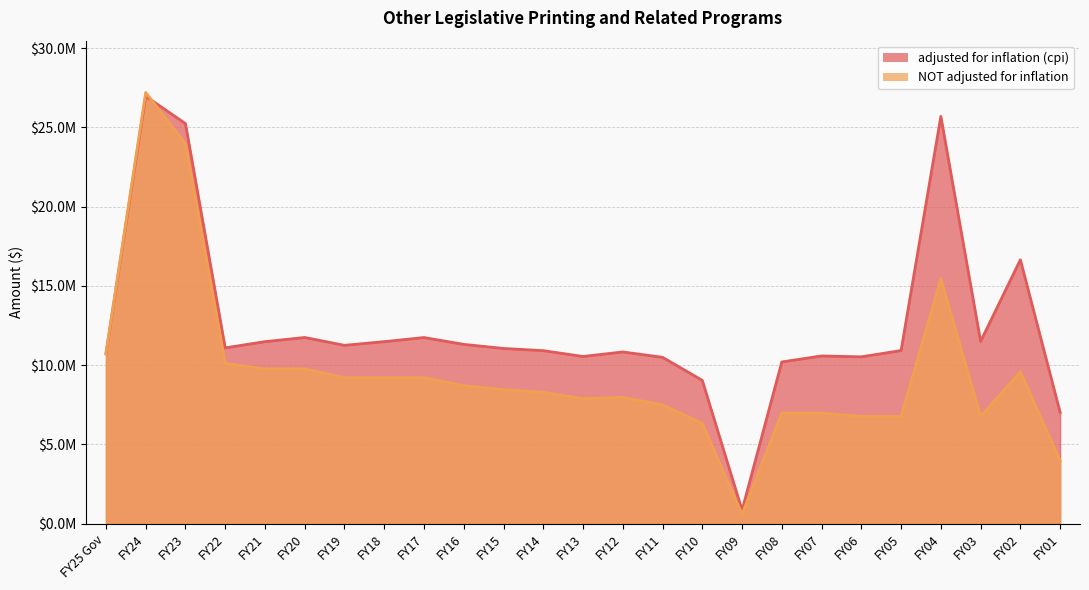

What position from the right is FY02?

2